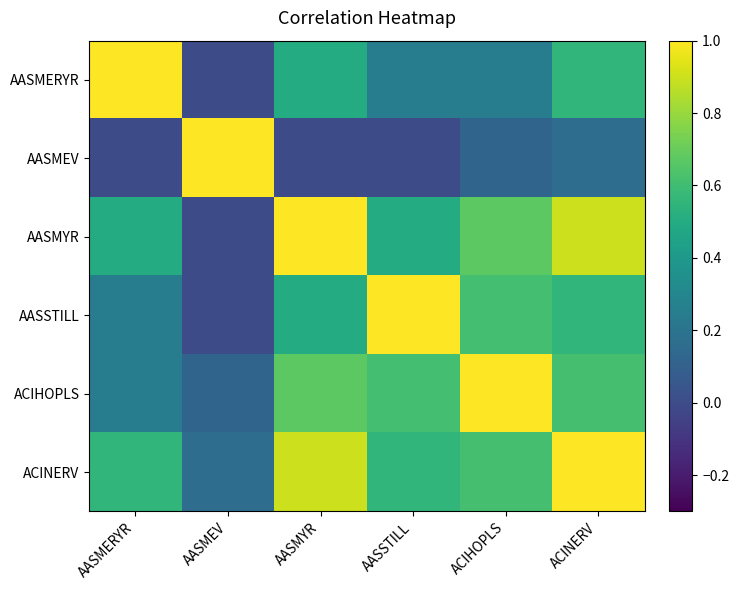

Which has a higher value, AASSTILL or ACINERV?

ACINERV